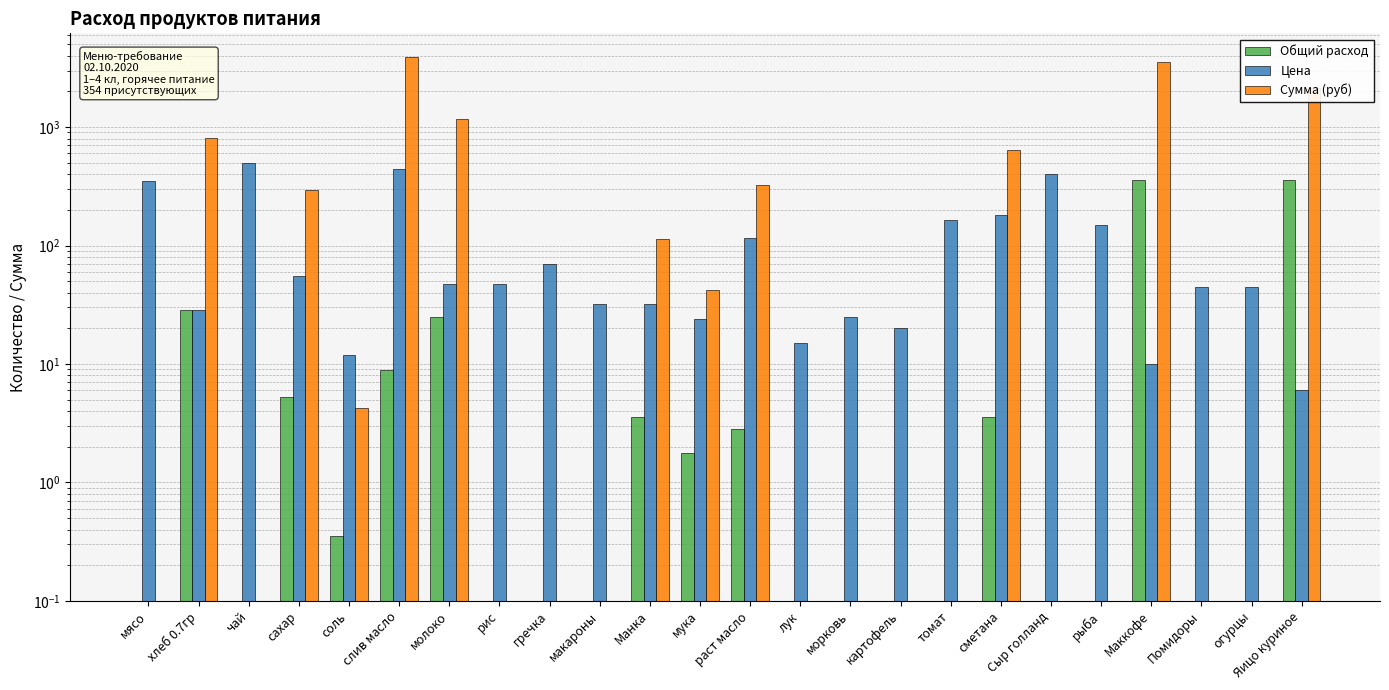

What is the difference between the highest and lowest values at слив масло?

3875.3